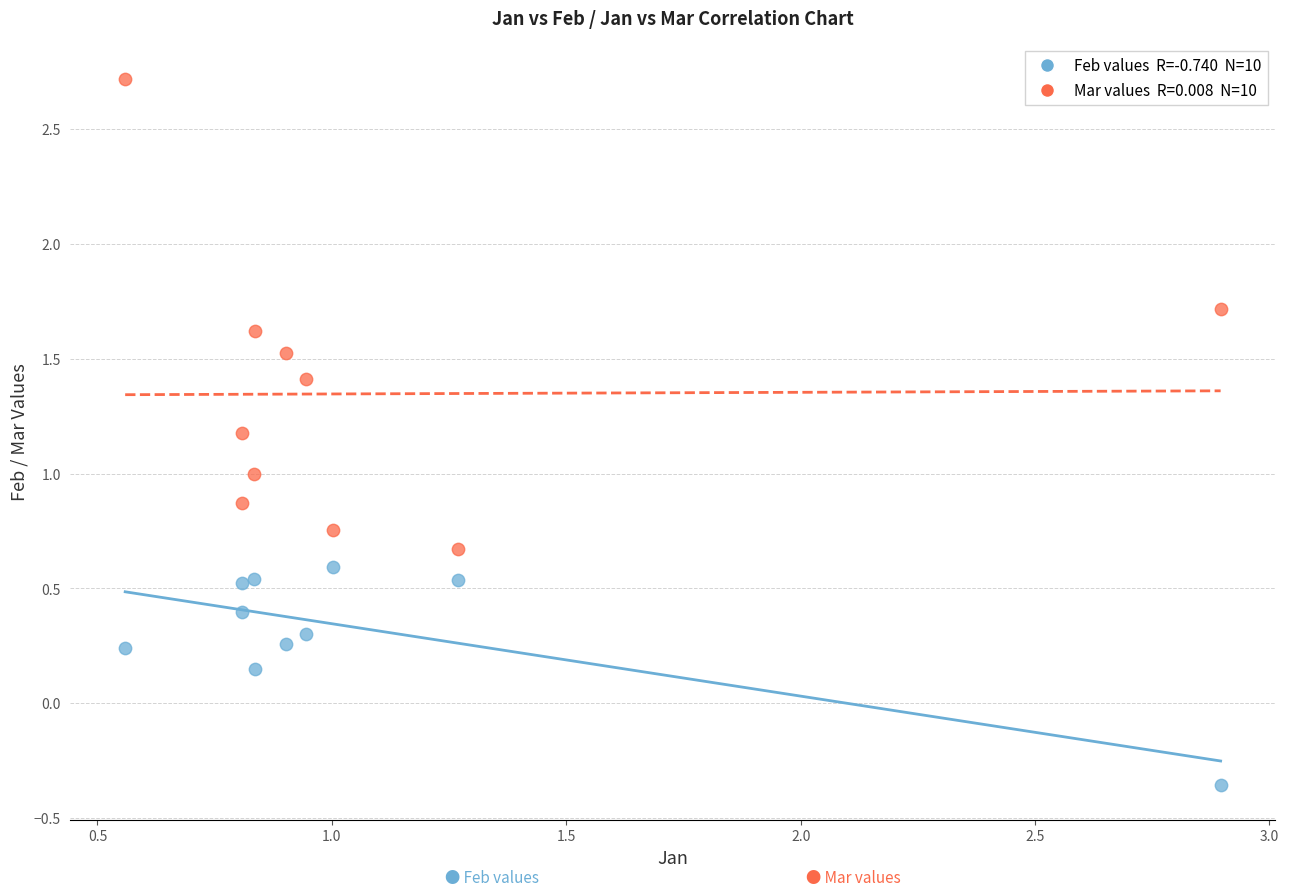

Across all data points, what is the range of Y values (max minus min)?

3.1